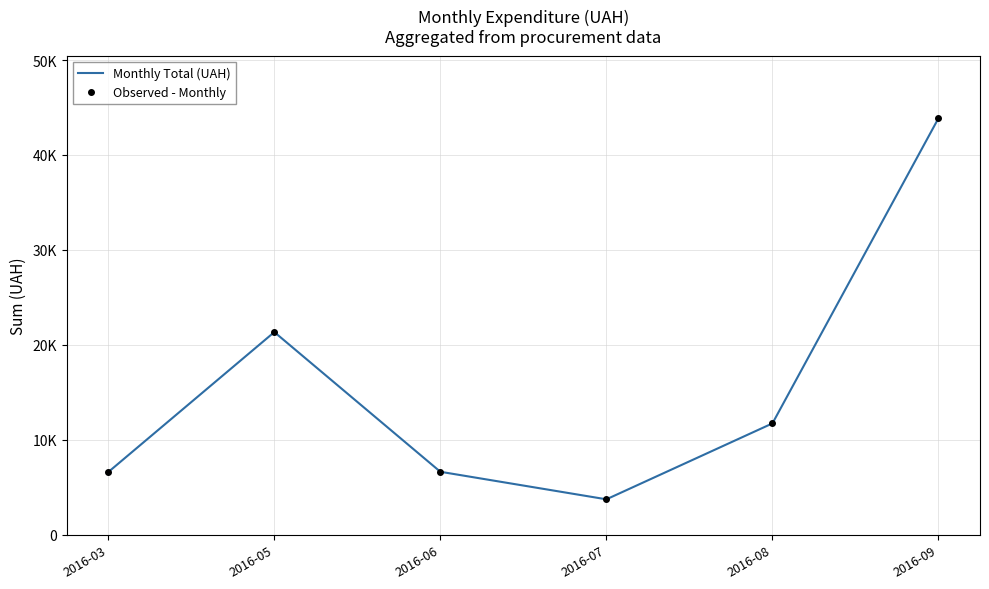

Which series has the largest total across all categories?

Monthly Total (UAH)